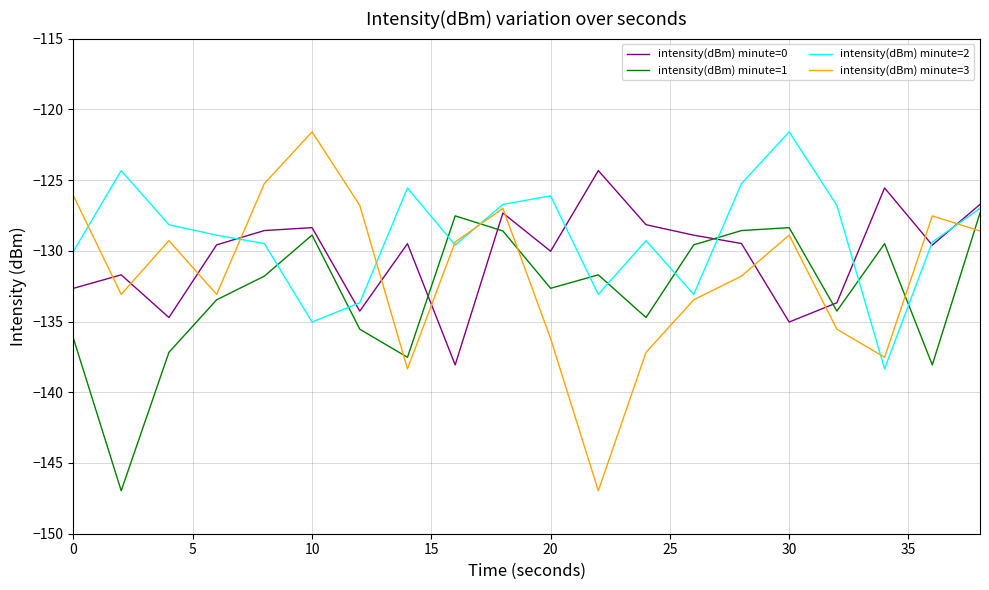

True or false: intensity(dBm) minute=3 and intensity(dBm) minute=1 cross at least once.

True